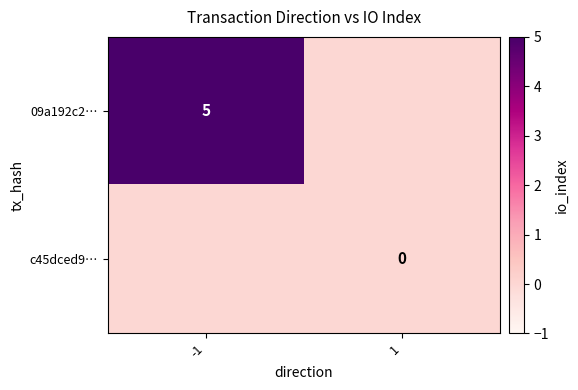

Rank the series by their average value, from highest to lowest.

09a192c2…, c45dced9…